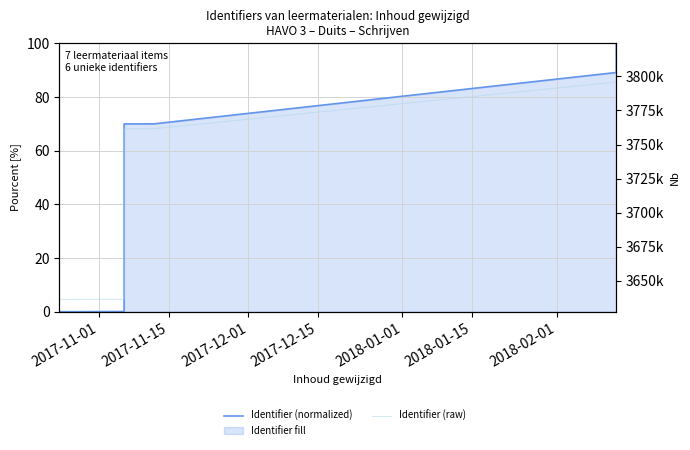

True or false: Identifier (raw) and Identifier (normalized) cross at least once.

False